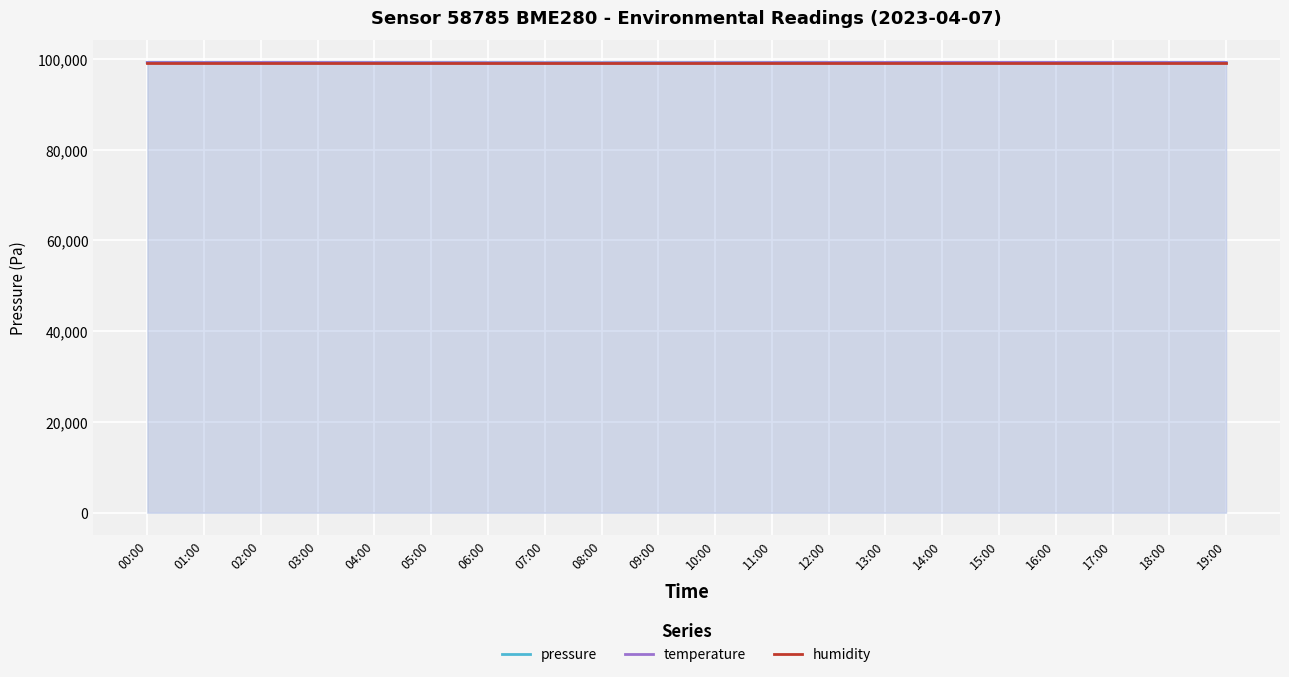

What is the sum of the temperature values at 12:00 and 11:00?

198380.3